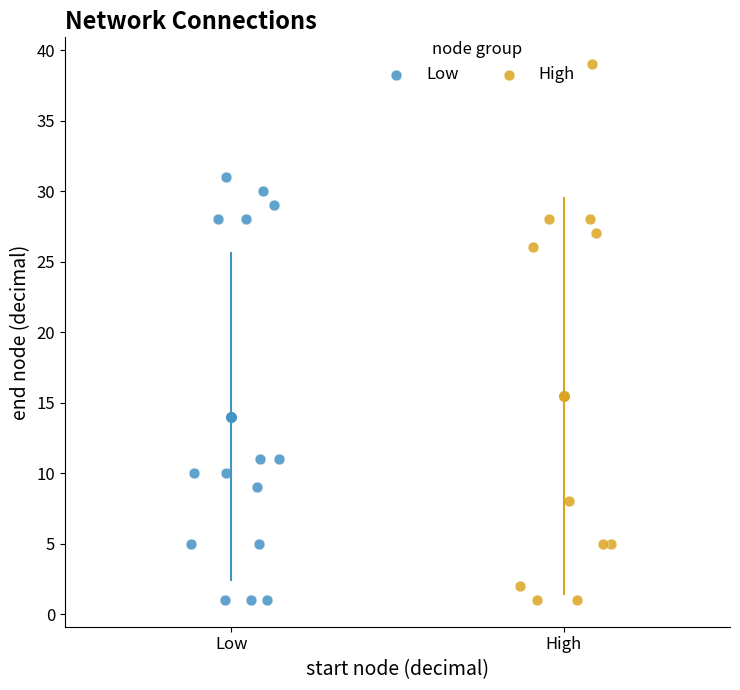

Which series reaches the maximum Y coordinate?

High